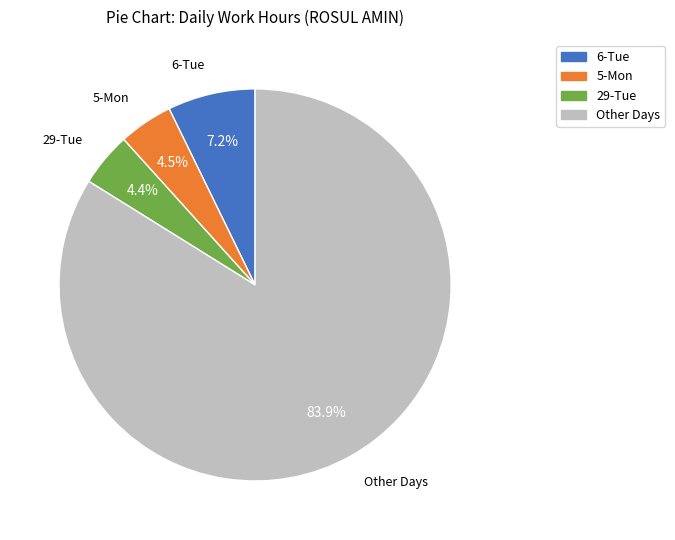

How many slices are in this pie chart?

4